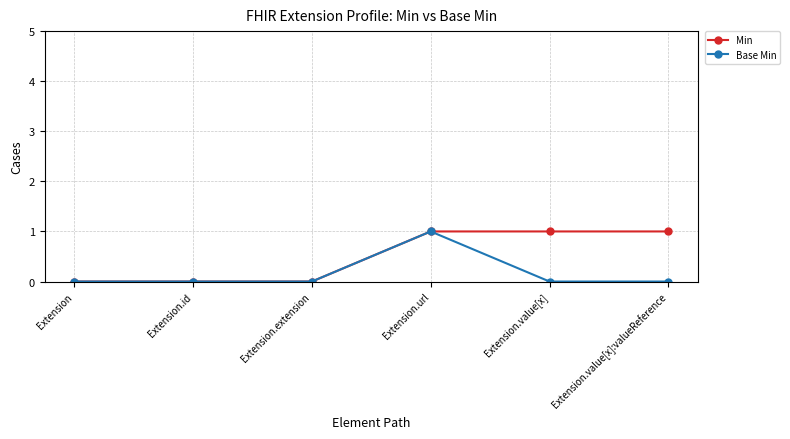

What position from the right is Extension.extension?

4